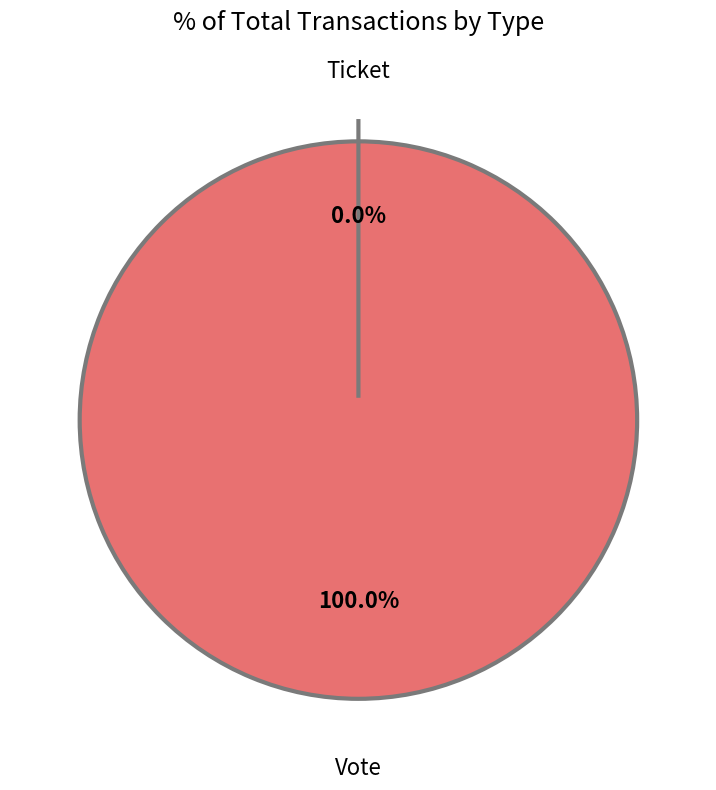

Is there a majority slice in this chart?

Yes